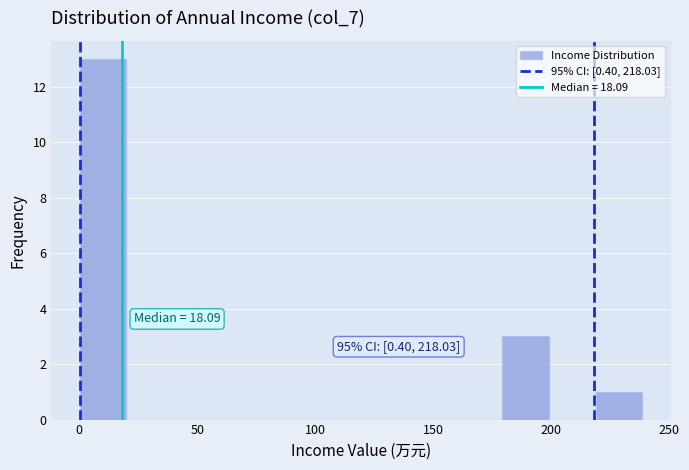

Around what value on the x-axis is the tallest bar? Give the approximate position of its centre, as read against the axis.

10